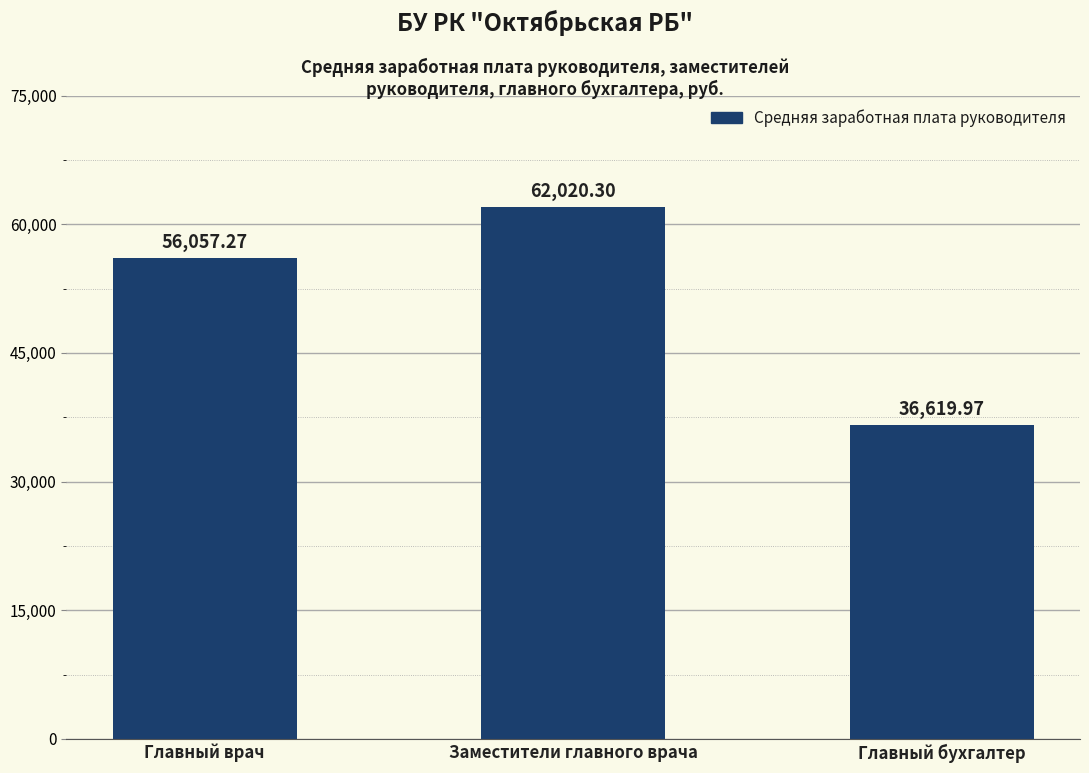

Reading right to left, transcribe all the data shown in this chart.

36620.0	62020.3	56057.3